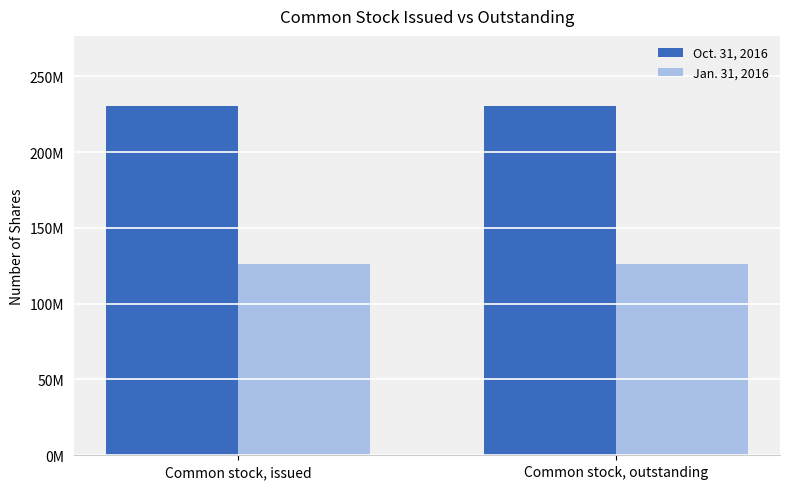

What are all the series names shown in the legend?

Oct. 31, 2016, Jan. 31, 2016